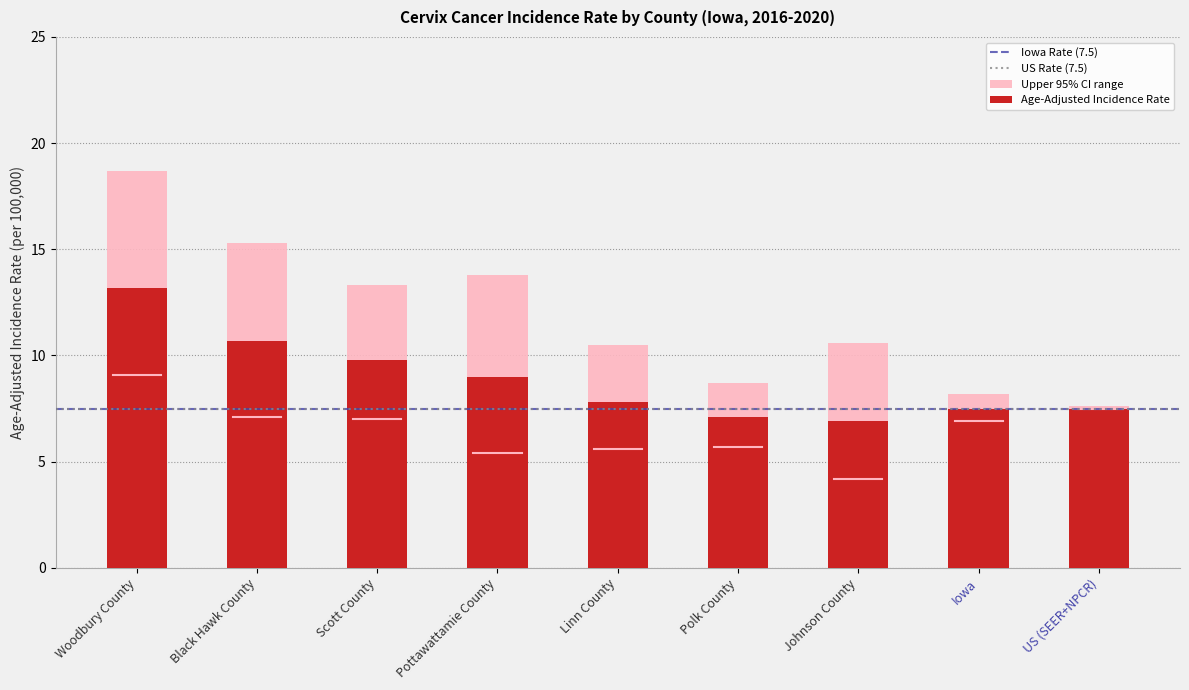

Which series has the widest spread of values?

Upper 95% CI